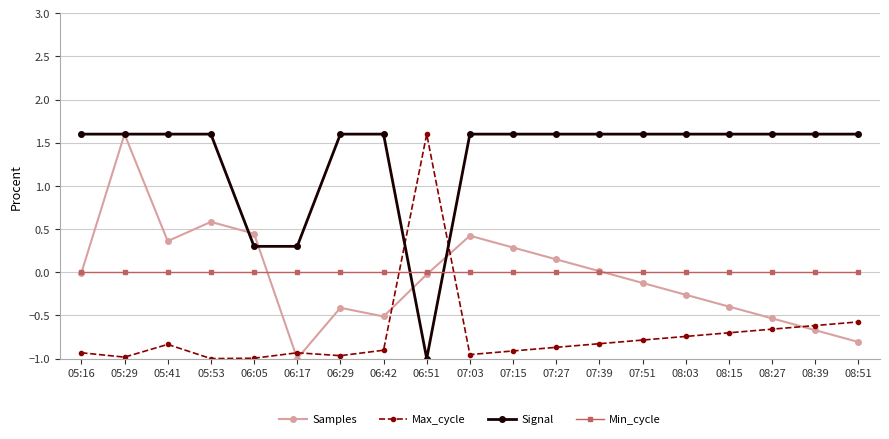

Rank the series at 07:03 from lowest to highest value.

Max_cycle, Min_cycle, Samples, Signal